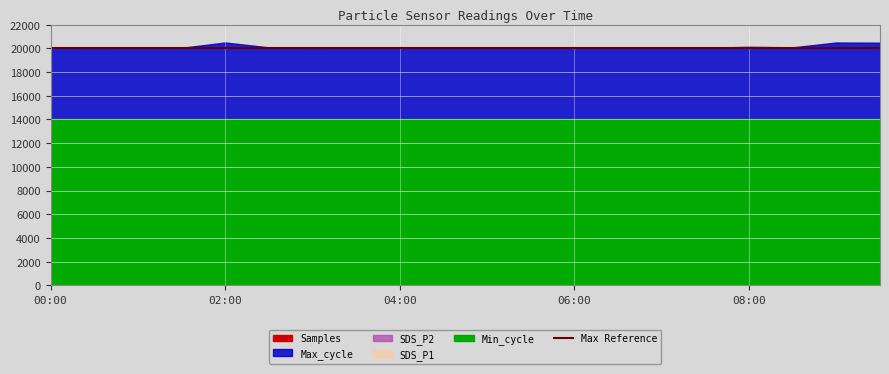

True or false: Samples and Min_cycle cross at least once.

False